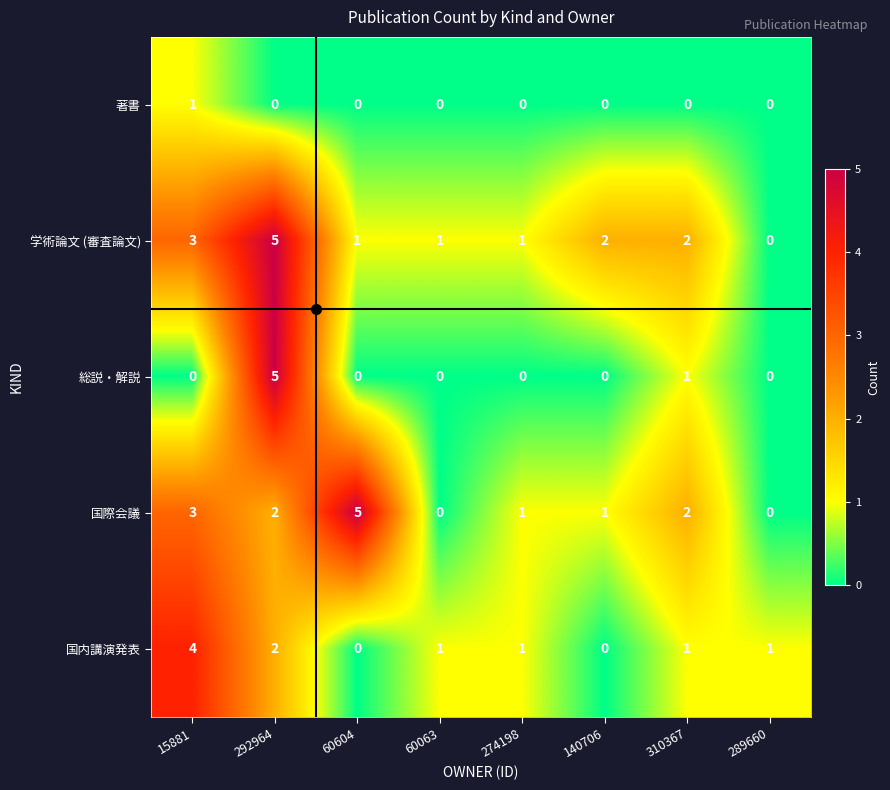

What is the difference between the second highest and second lowest values in the 国際会議 series?

3